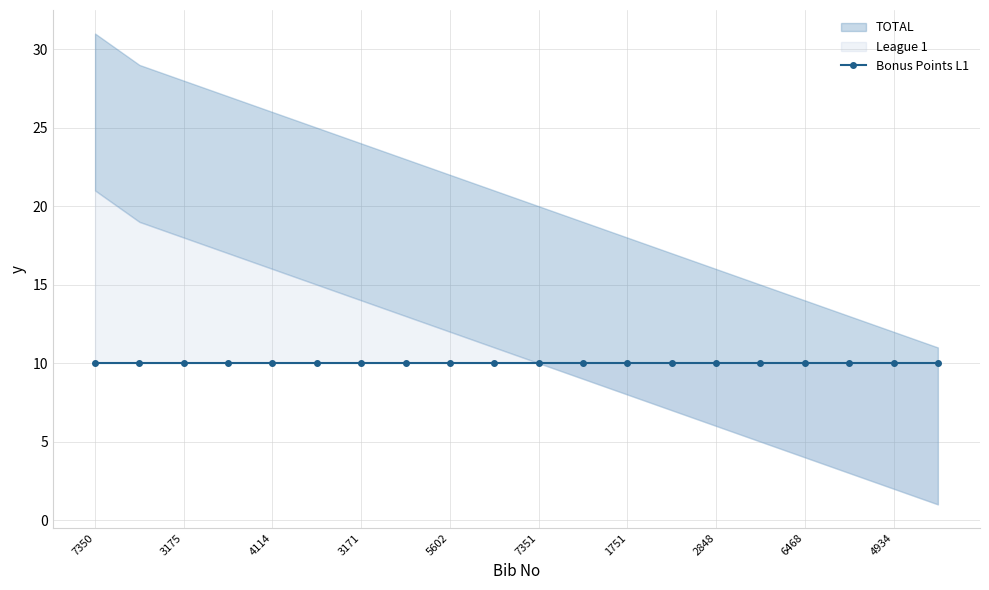

Rank the series at 3175 from highest to lowest value.

TOTAL, League 1, Bonus Points L1